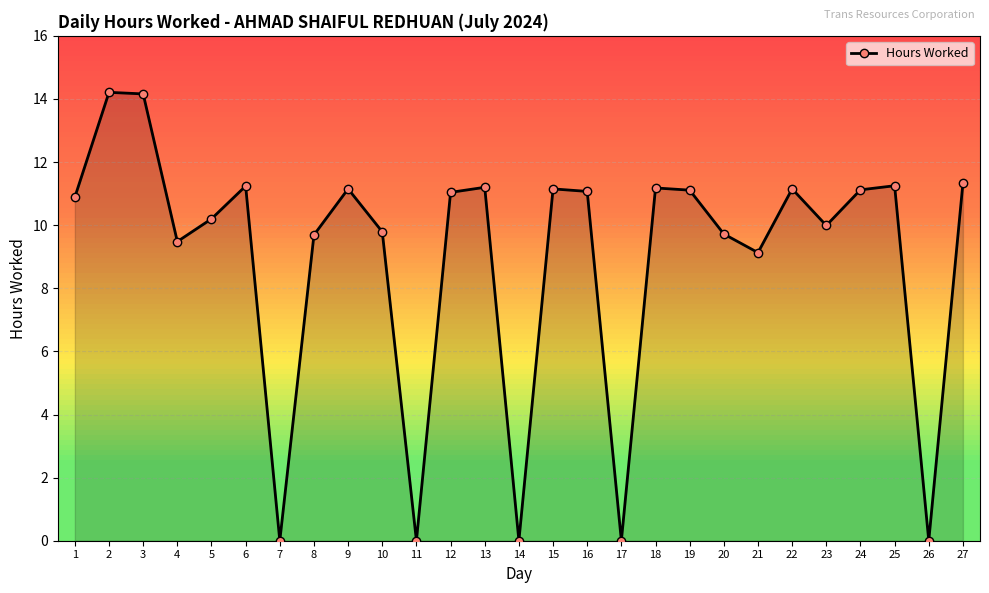

What is the difference between the second highest and minimum values?

14.2